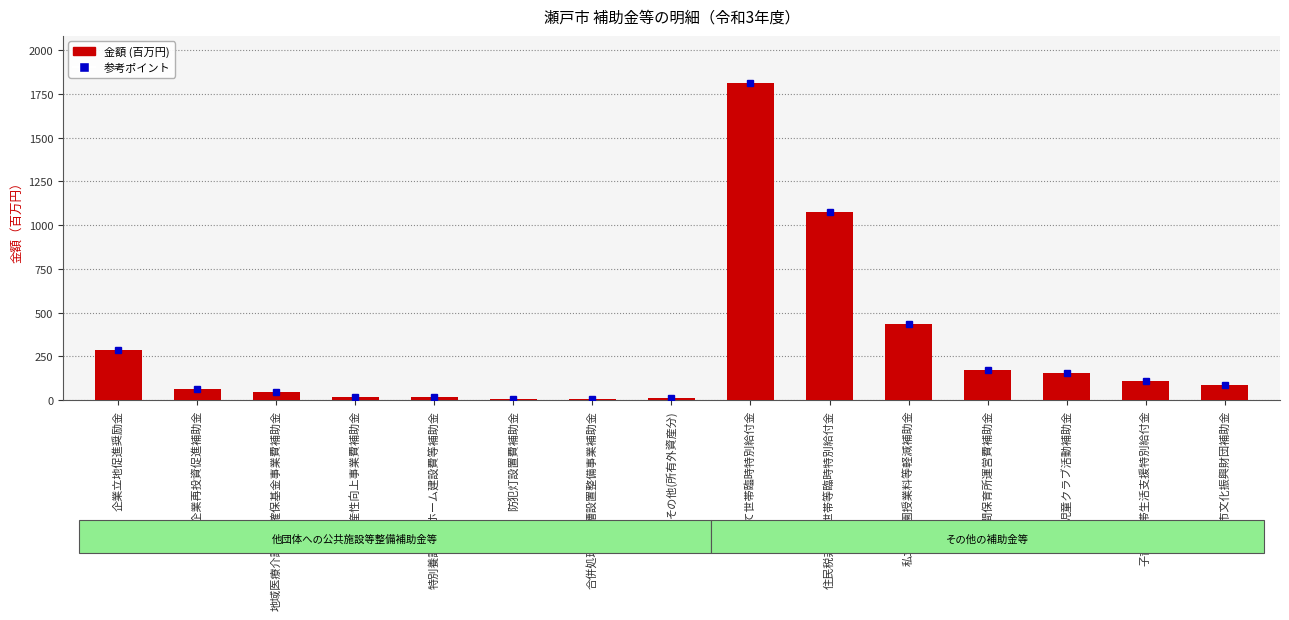

Between 住民税非課税世帯等臨時特別給付金 and 子育て世帯生活支援特別給付金, which is larger?

住民税非課税世帯等臨時特別給付金